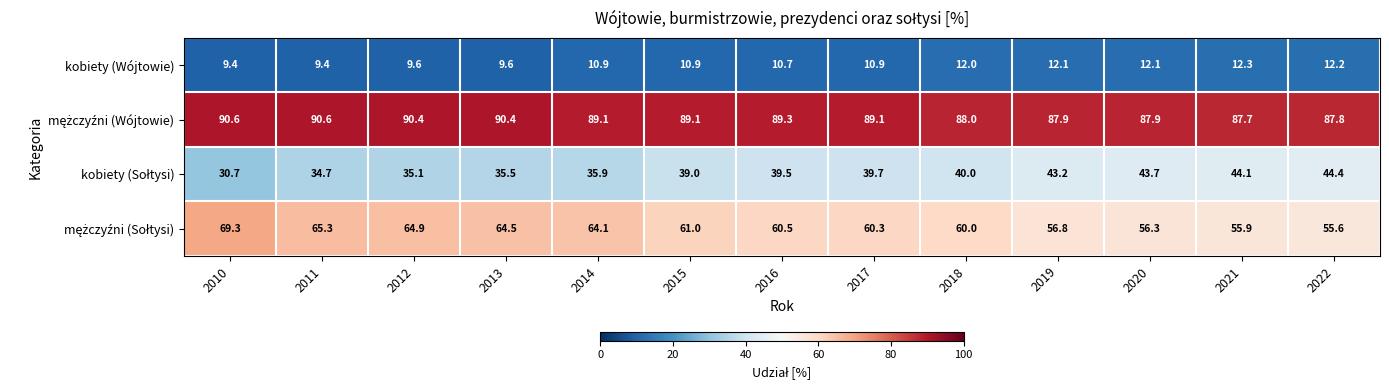

What is the average value of the kobiety (Wójtowie) series?

10.9